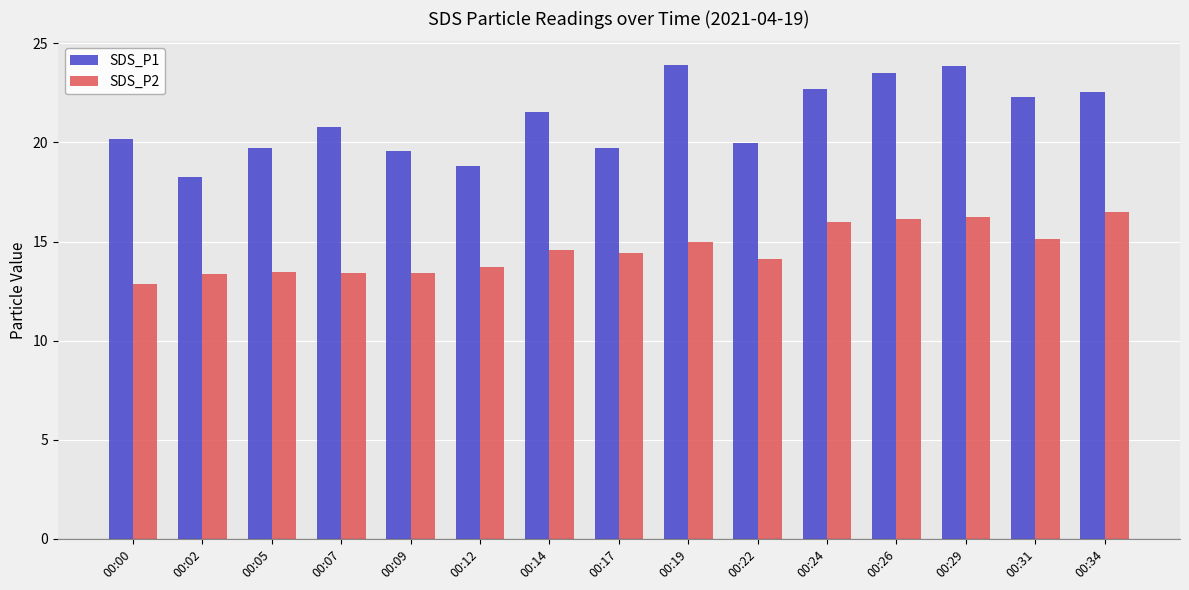

Which series changed the most between 00:22 and 00:26?

SDS_P1